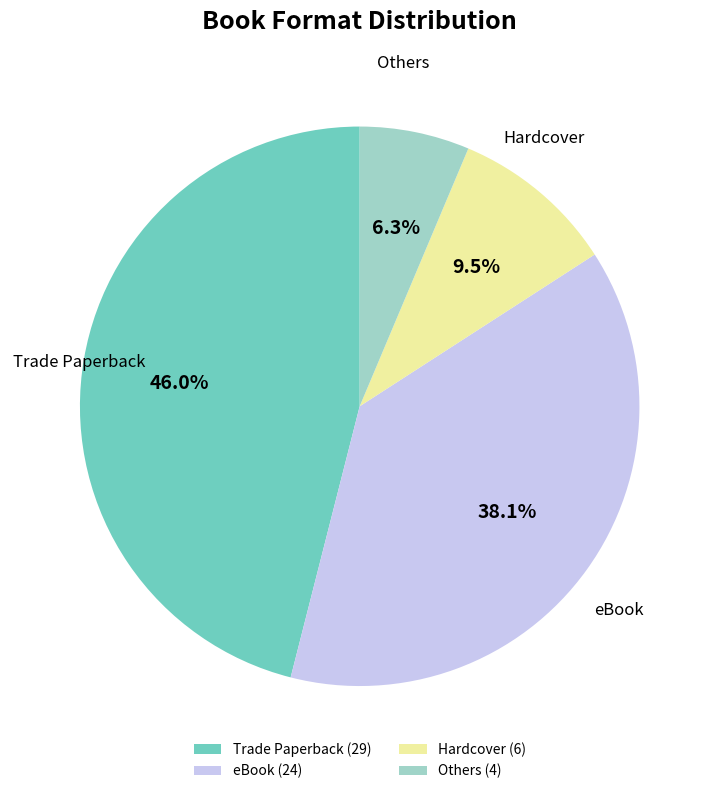

Which has a higher value, Hardcover (6) or Others (4)?

Hardcover (6)